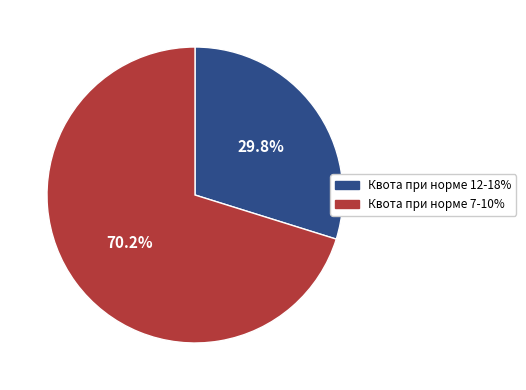

To the nearest percent, what is the average slice percentage?

50%